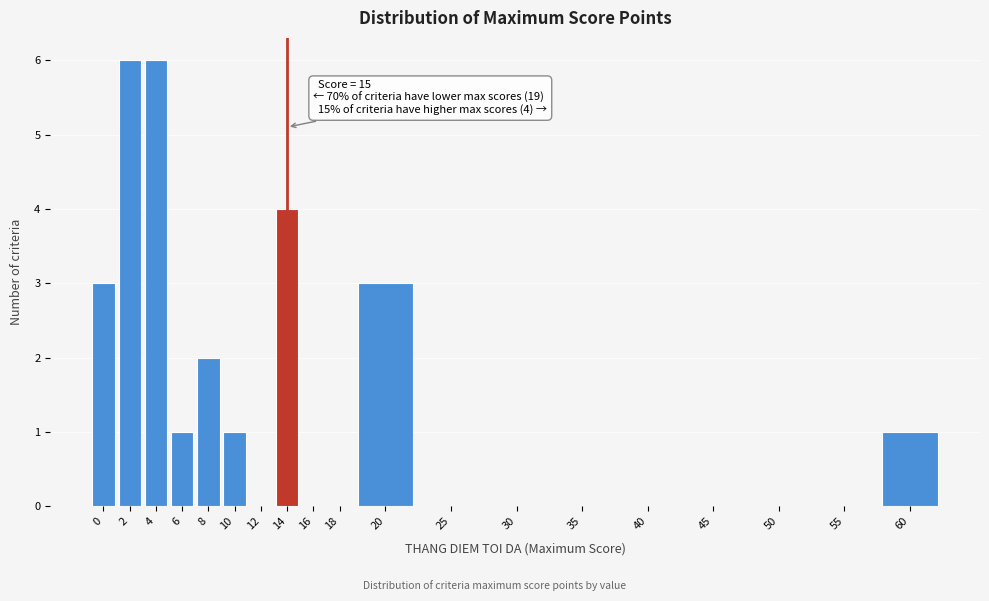

Reading left to right, what are all the values shown in this chart?

0=3	2=6	4=6	6=1	8=2	10=1	12=0	14=4	16=0	18=0	20=3	25=0	30=0	35=0	40=0	45=0	50=0	55=0	60=1